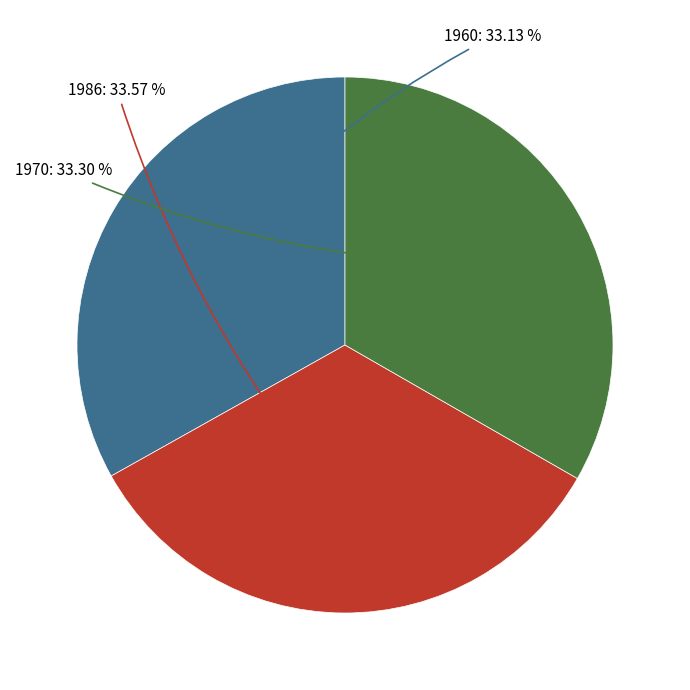

Is there a majority slice in this chart?

No